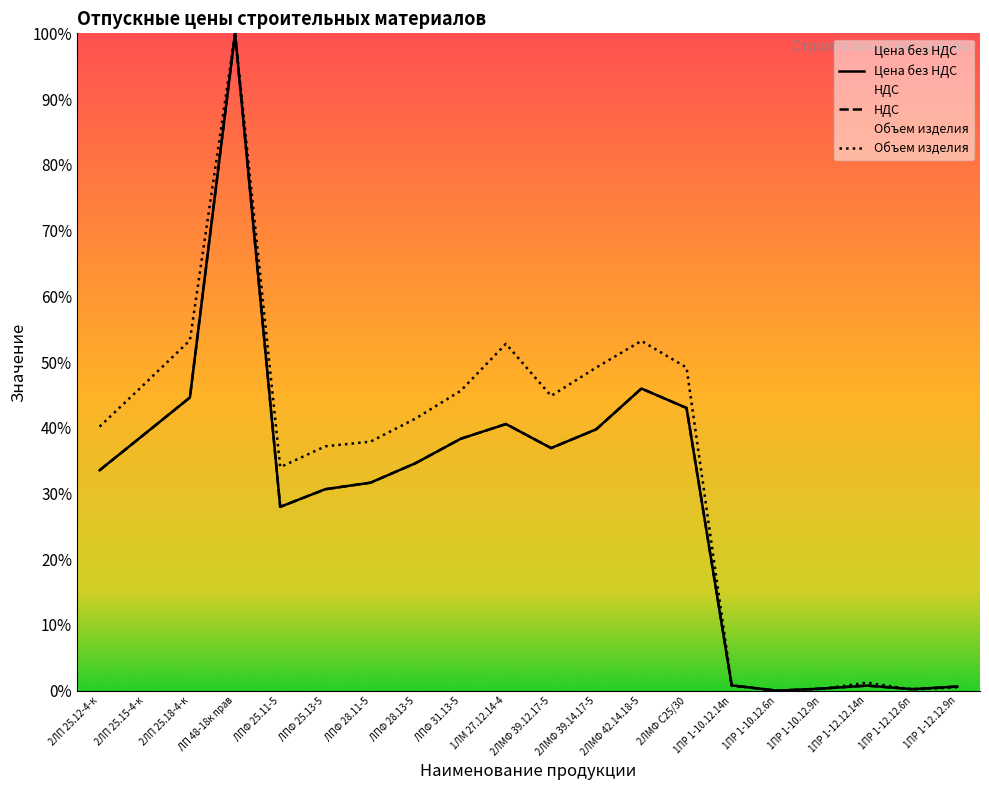

How many data points in Цена без НДС are above 34?

10